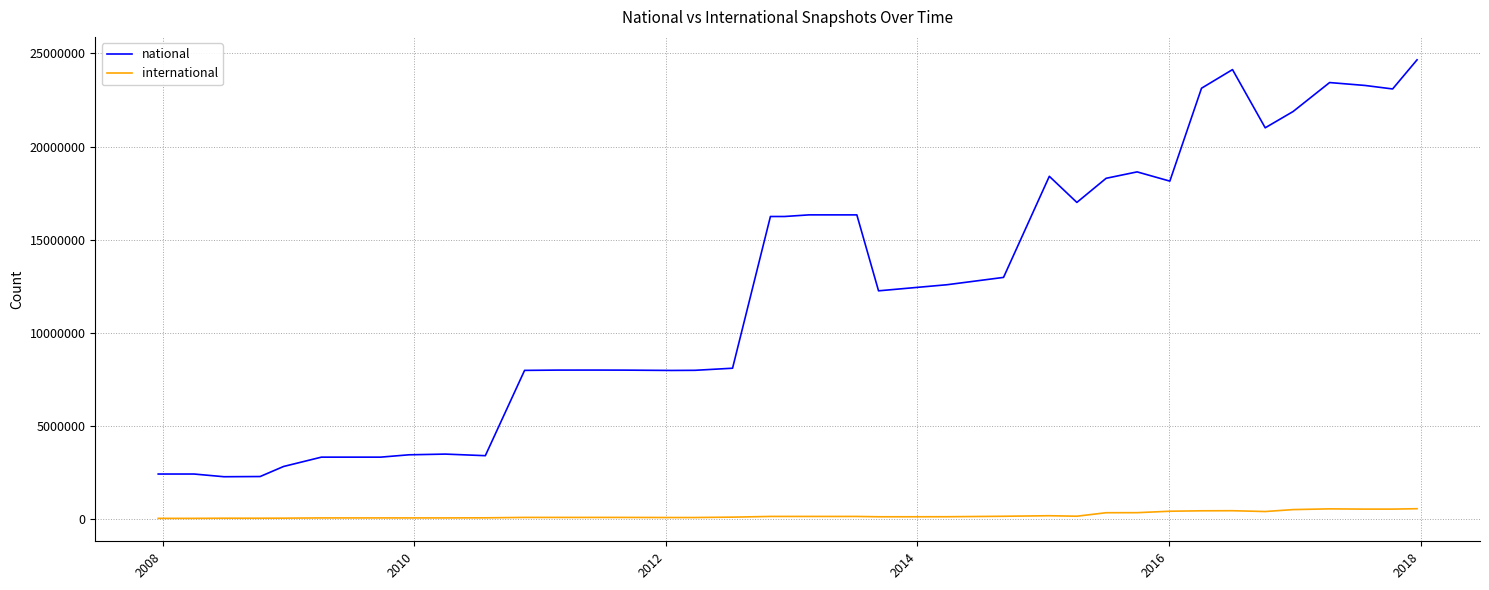

True or false: national and international intersect in this chart.

False